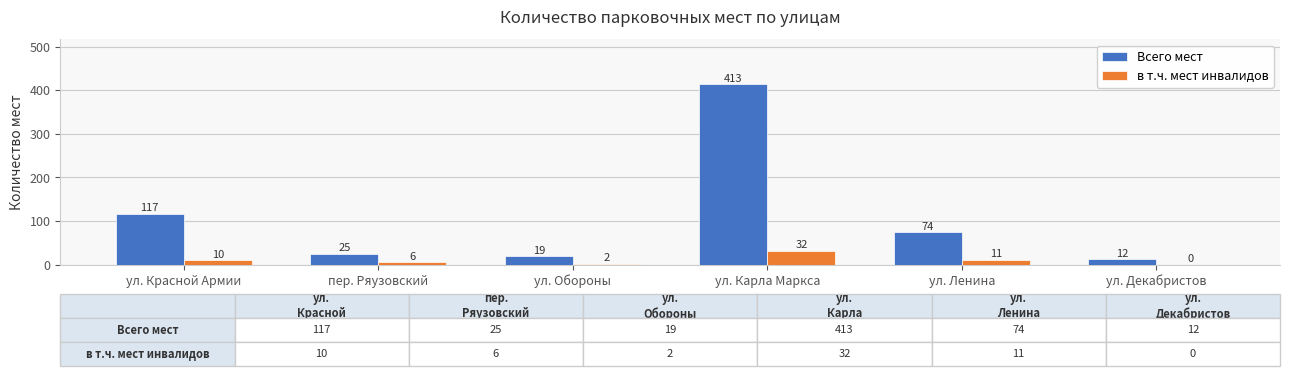

Where is Всего мест nearest to the value 212?

ул. Красной Армии